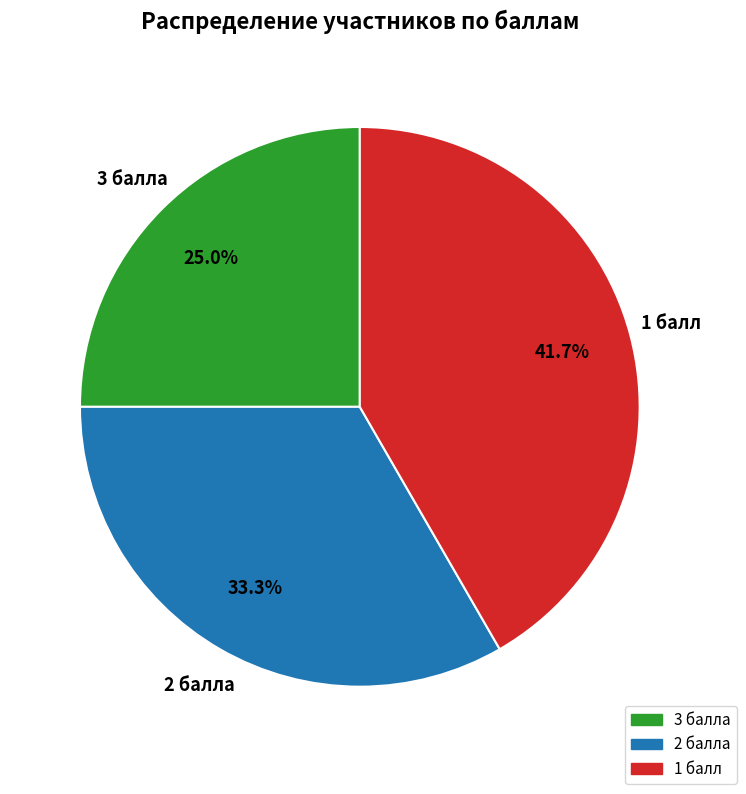

Is there any slice that represents more than half of the pie?

No